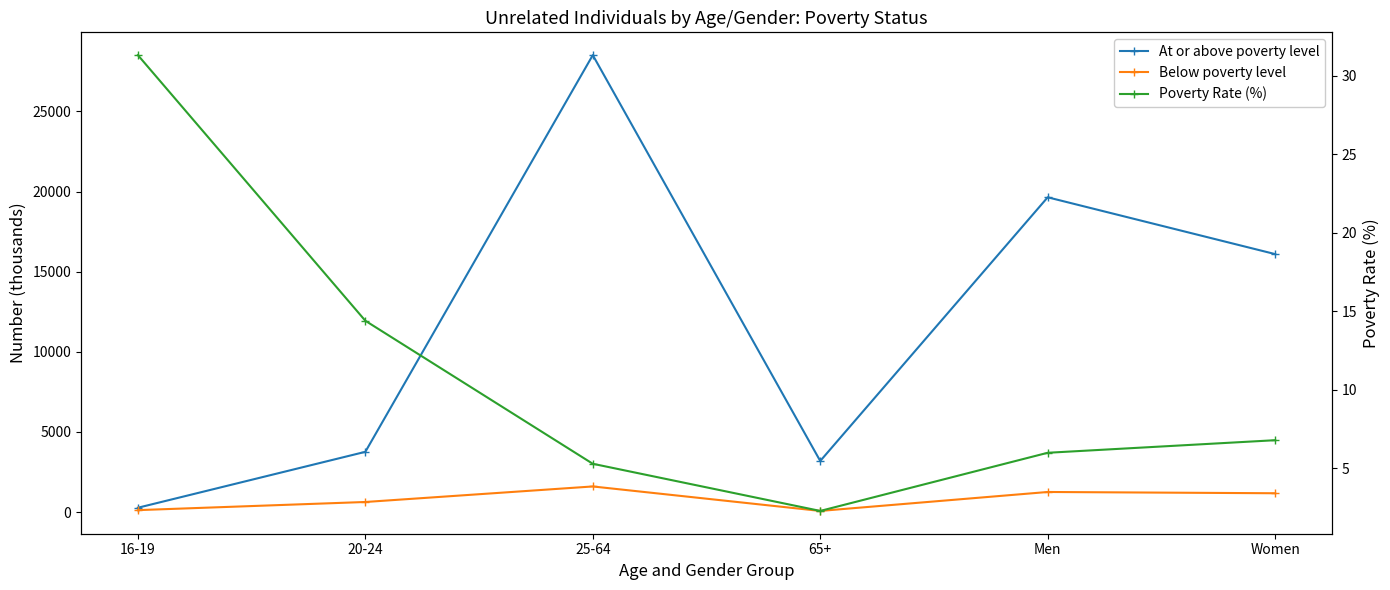

Reading right to left, what are all the values shown in this chart?

At or above poverty level: 16096.0	19639.0	3191.0	28508.0	3762.0	274.0
Below poverty level: 1178.0	1257.0	75.0	1602.0	633.0	125.0
Poverty Rate (%): 6.8	6.0	2.3	5.3	14.4	31.3